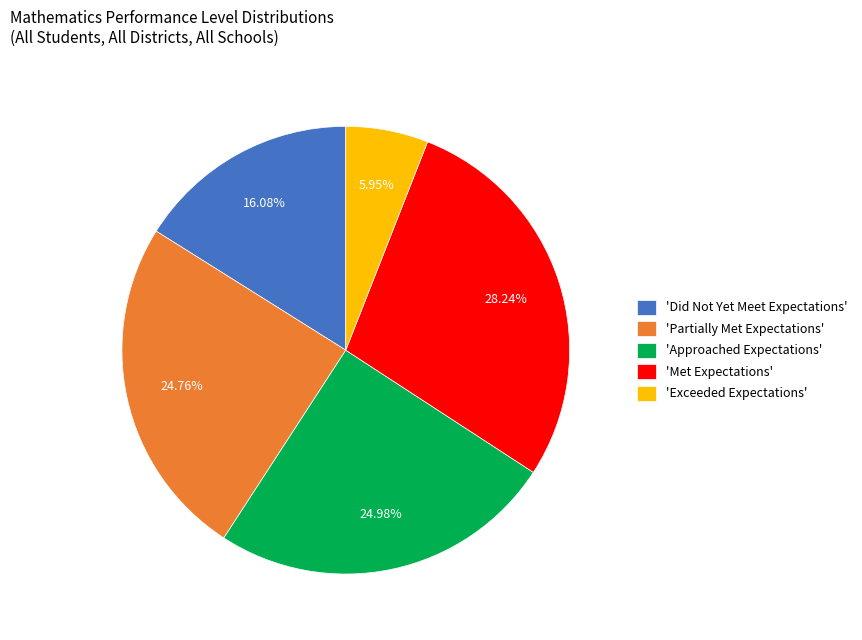

Is there any slice that represents more than half of the pie?

No